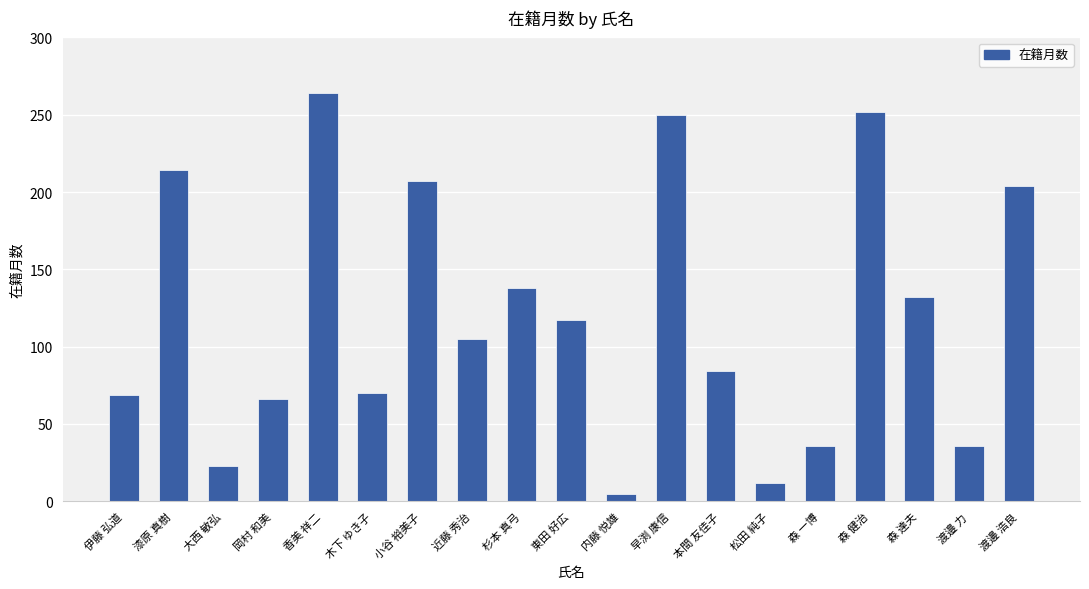

What is the value of the 12th bar from the left?

250